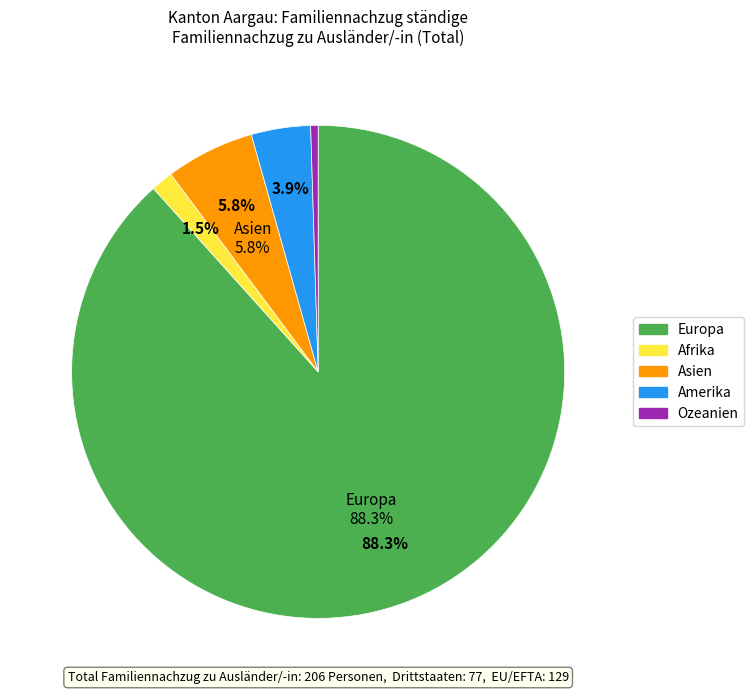

How many slices are in this pie chart?

5